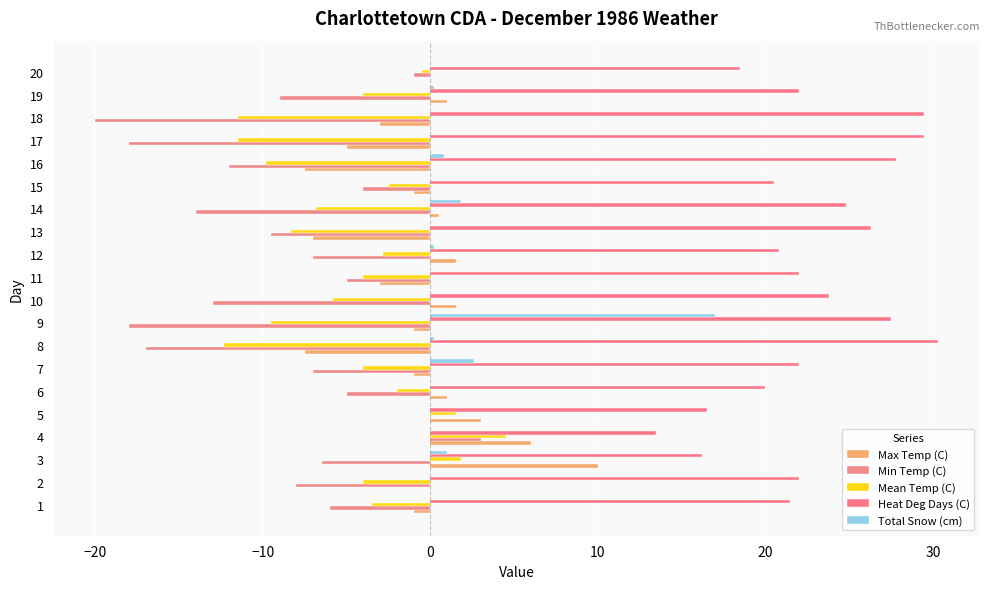

What are all the series names shown in the legend?

Max Temp (C), Min Temp (C), Mean Temp (C), Heat Deg Days (C), Total Snow (cm)